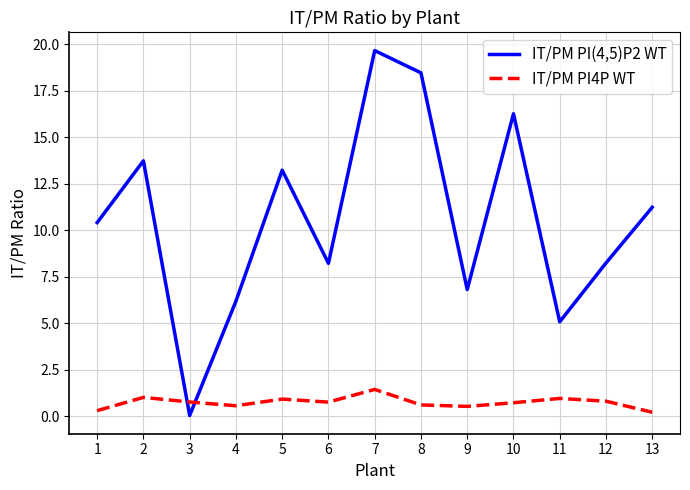

How many intersections are there between IT/PM PI(4,5)P2 WT and IT/PM PI4P WT?

2